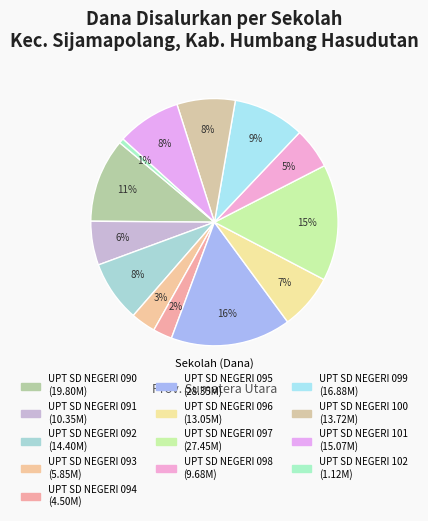

Is the sum of UPT SD NEGERI 090 and UPT SD NEGERI 102 greater than half?

No